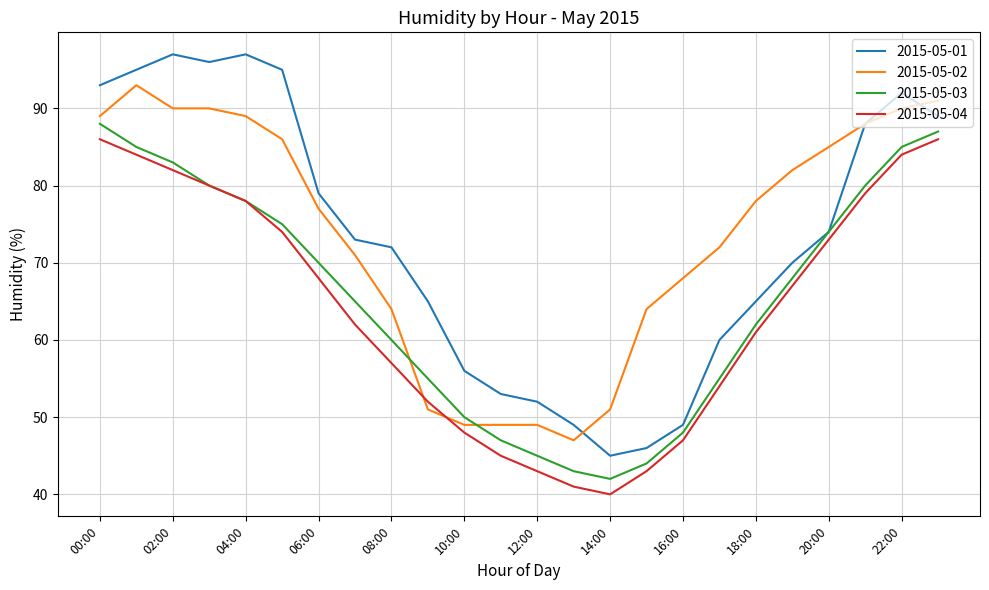

Which series has the widest spread of values?

2015-05-01